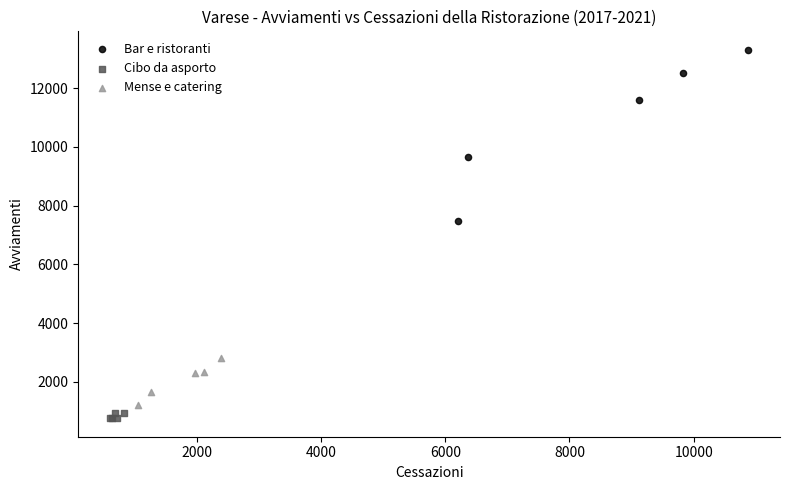

Which series has the widest spread of Y values?

Bar e ristoranti